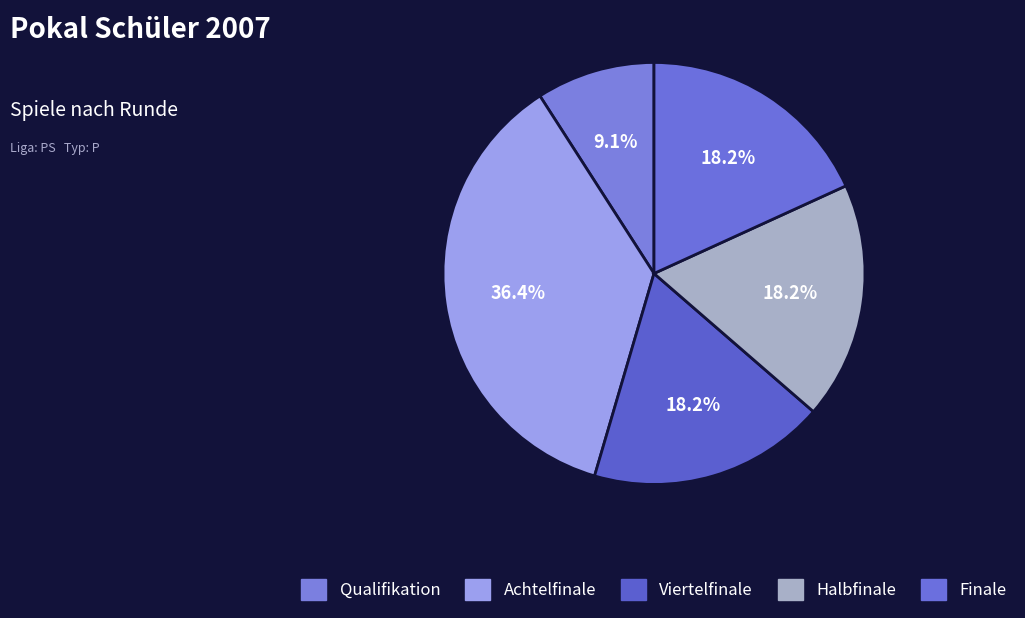

Is it true that Halbfinale is 25% of the pie?

False